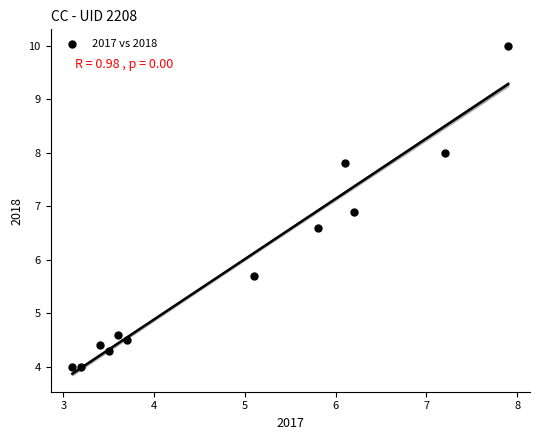

What Y value in the scatter plot is closest to 7?

6.9